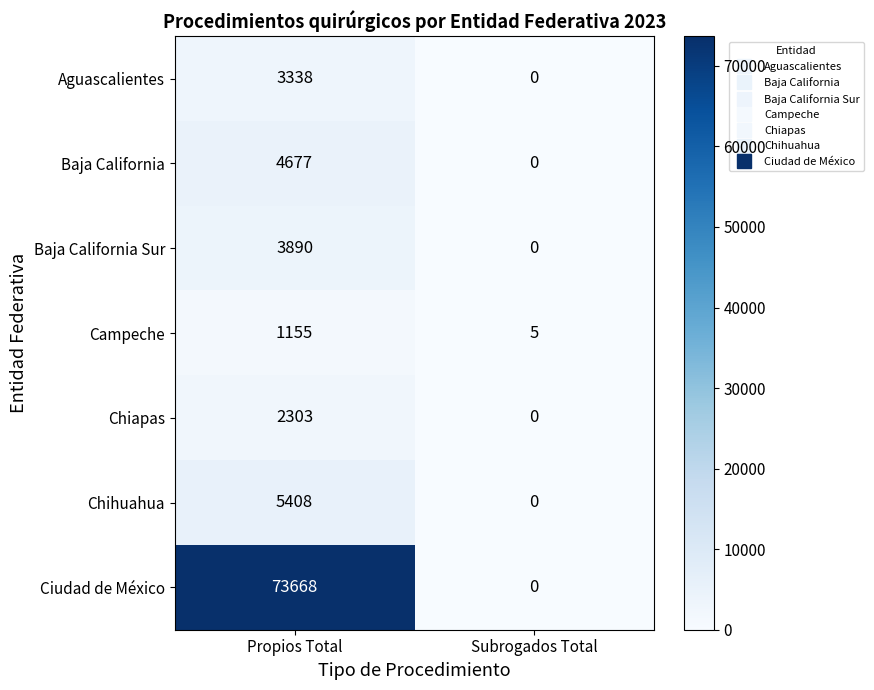

How many distinct data groups are displayed?

7